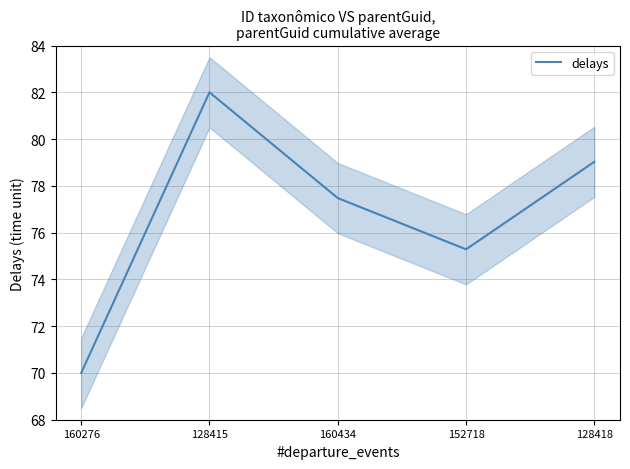

What is the minimum value shown in the chart?

70.0